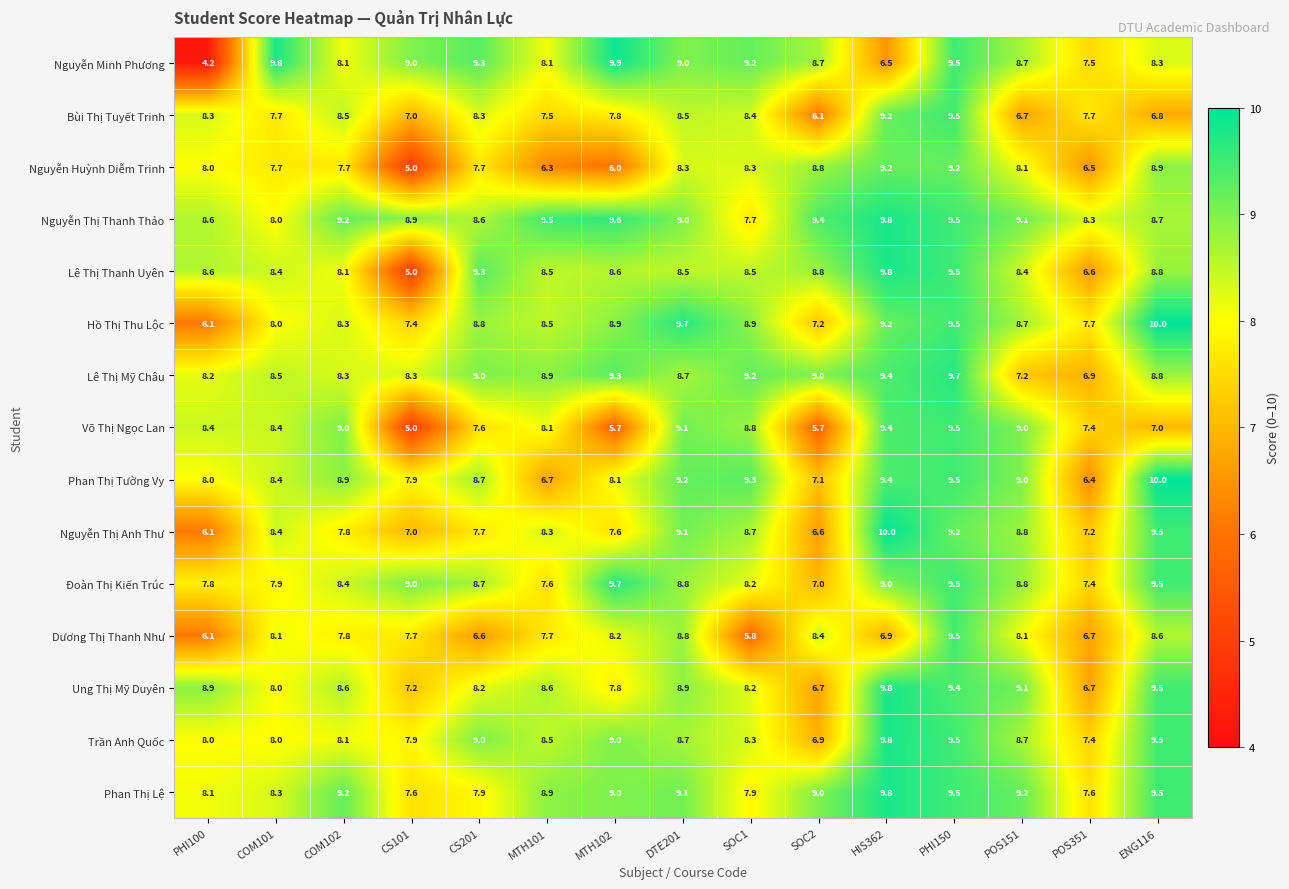

What is the minimum value for Dương Thị Thanh Như?

5.8